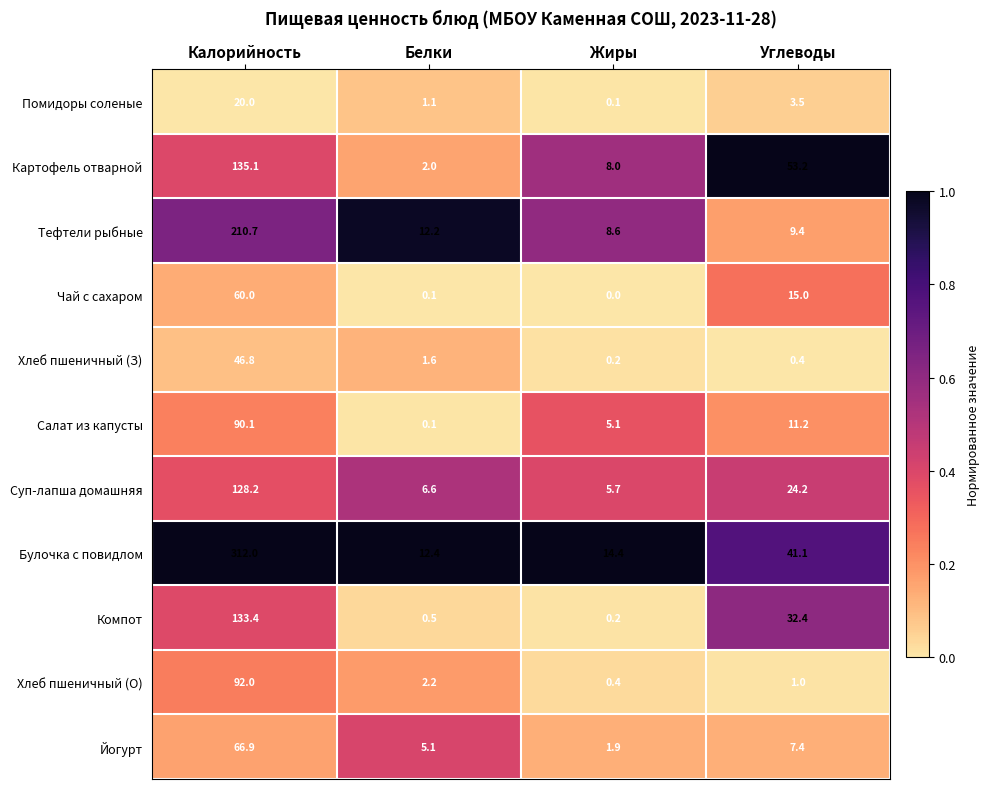

Which series has the largest total across all categories?

Булочка с повидлом